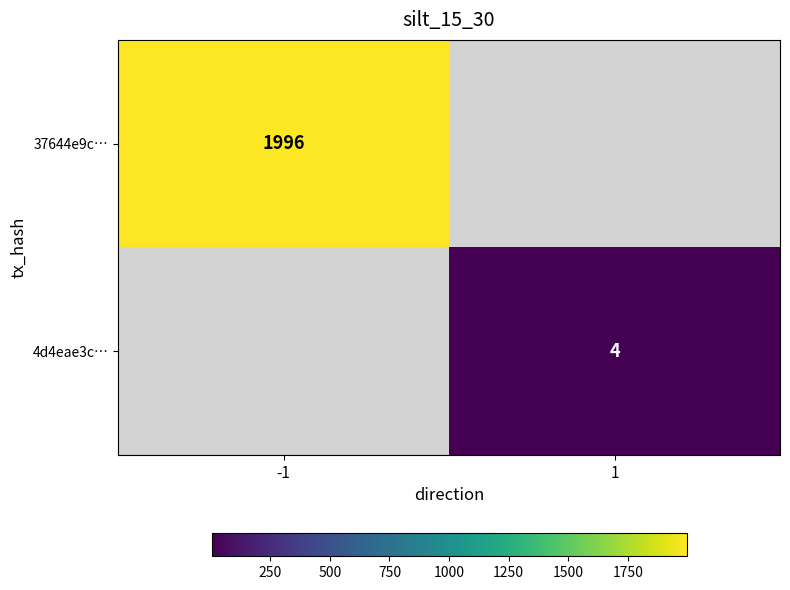

Is the value of 37644e9c… at -1 greater than the value of 4d4eae3c… at 1?

Yes